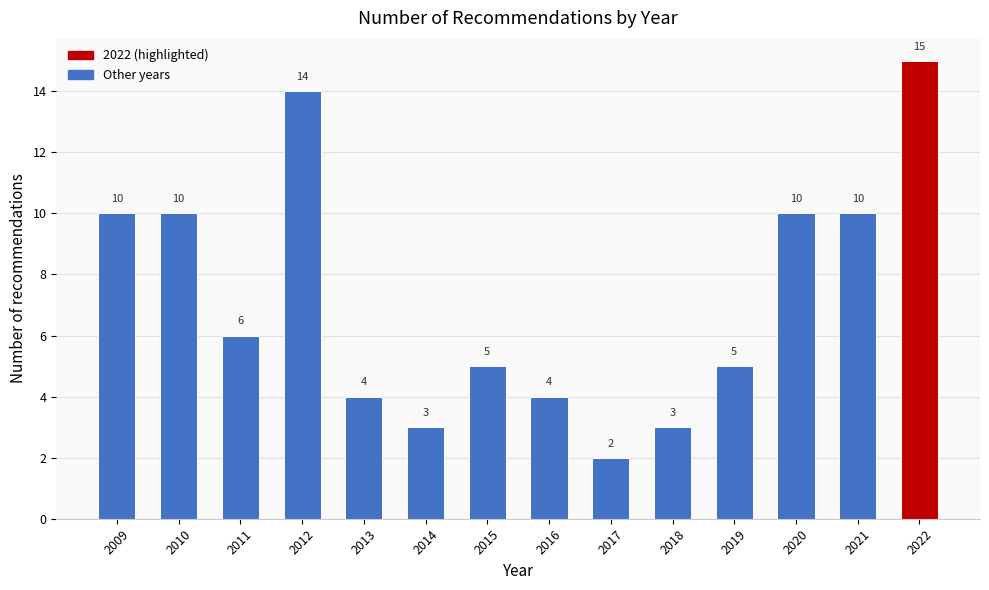

Reading right to left, extract all data points from this chart.

2022=15	2021=10	2020=10	2019=5	2018=3	2017=2	2016=4	2015=5	2014=3	2013=4	2012=14	2011=6	2010=10	2009=10